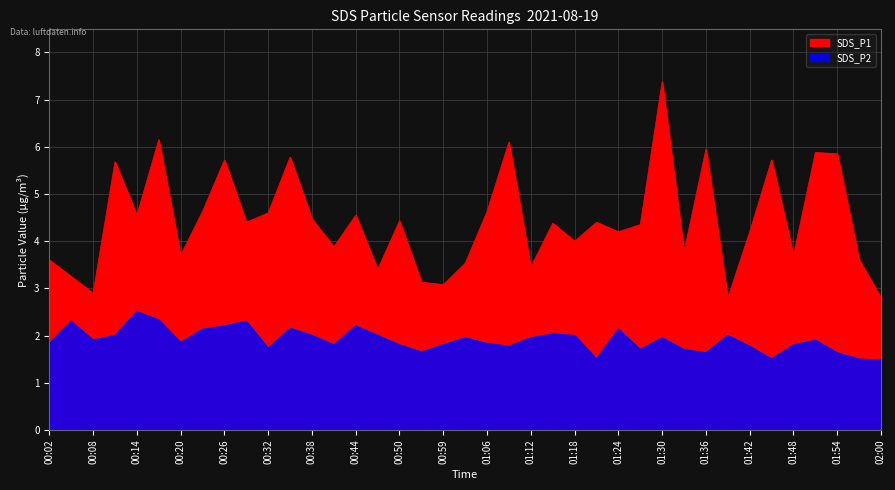

Is it true that SDS_P1 equals 6.4 at 01:48?

False